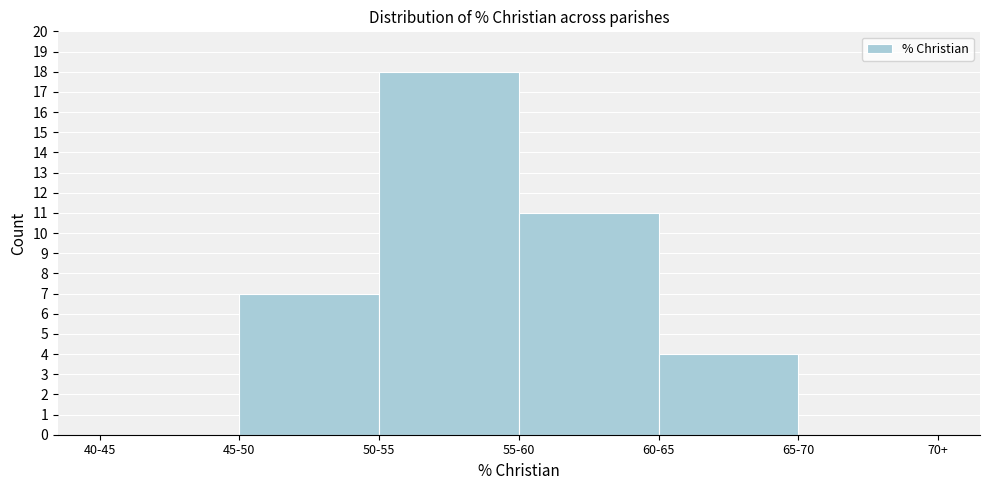

Reading left to right, list all the values displayed in this chart.

40-45=0	45-50=7	50-55=18	55-60=11	60-65=4	65-70=0